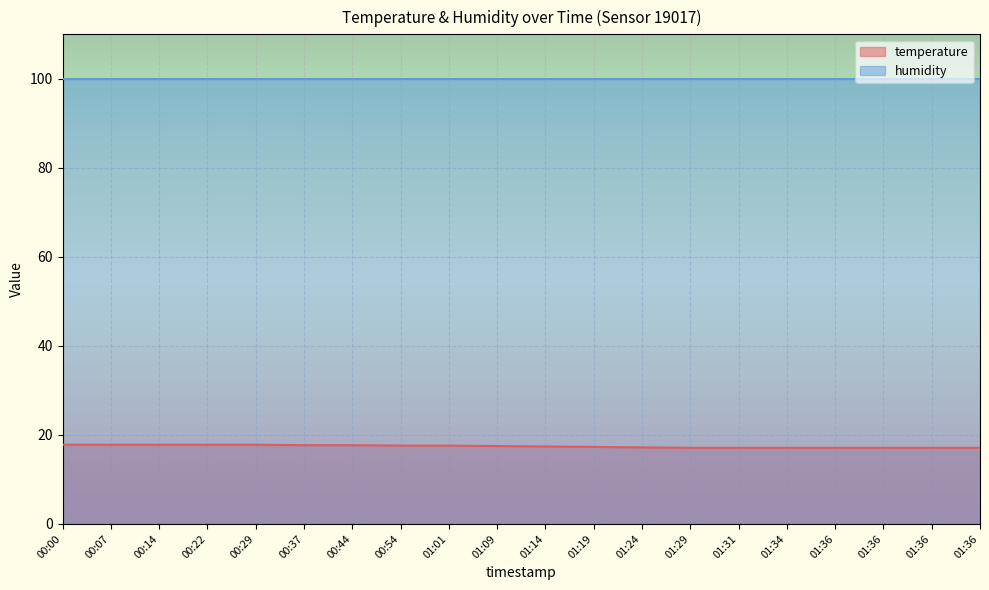

What are all the series names shown in the legend?

temperature, humidity